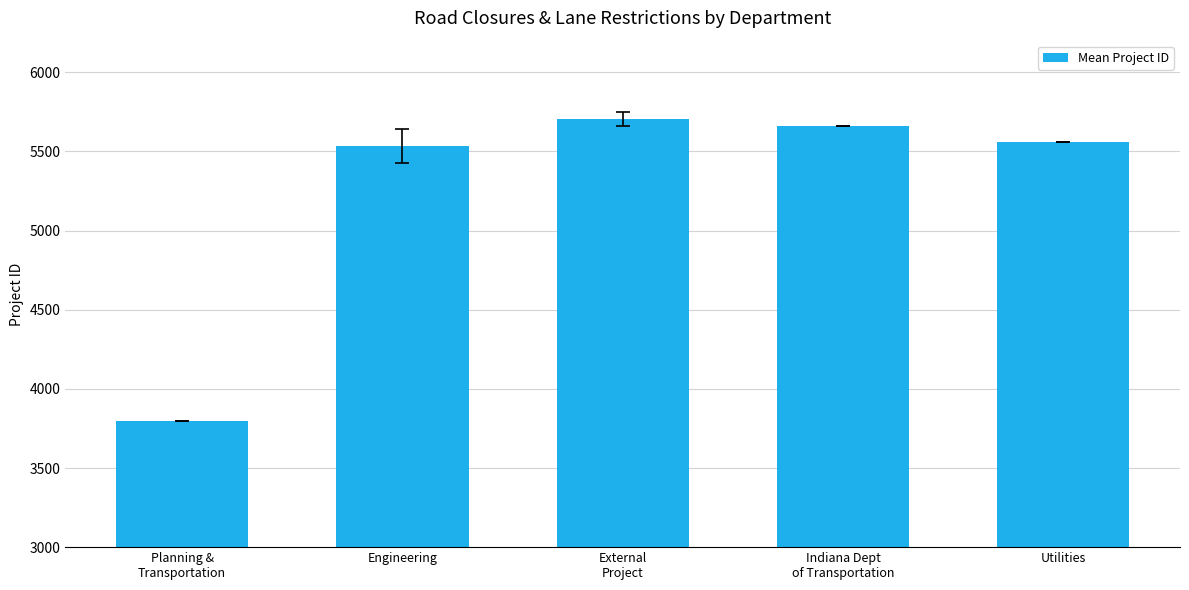

What is the difference between the maximum and second lowest values?

173.8